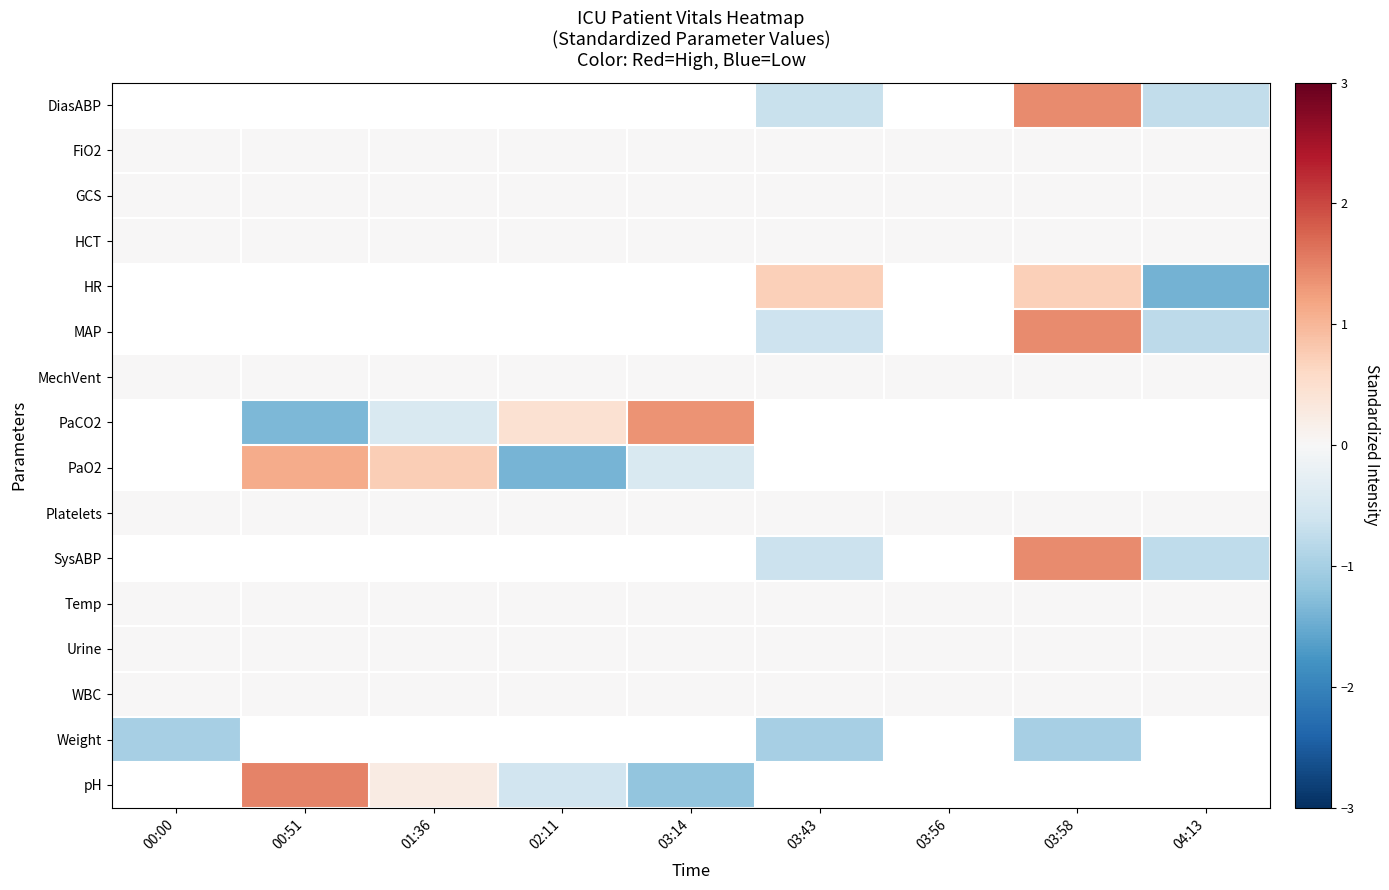

Which has a higher value, 03:58 or 03:43?

03:58